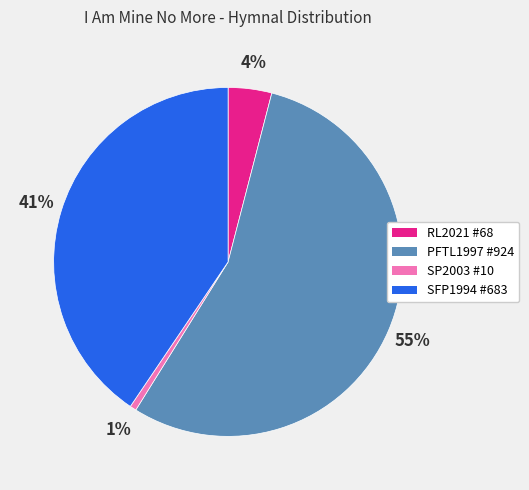

What is the largest slice in the pie chart?

PFTL1997 #924